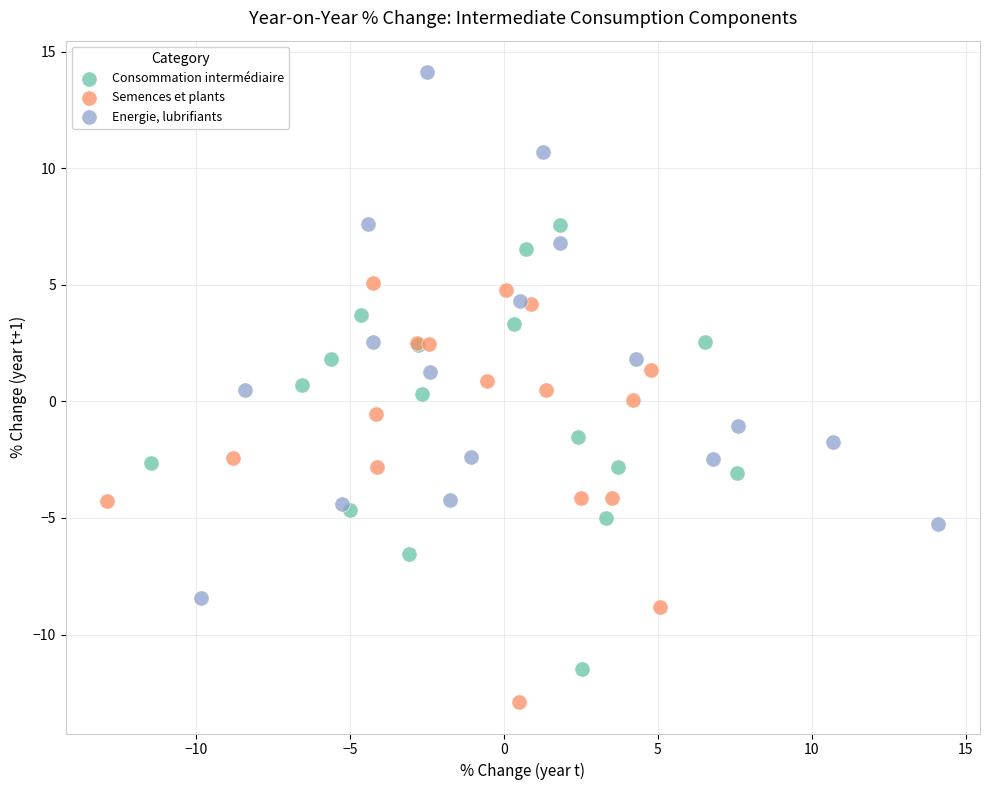

What are all the series names shown in the legend?

Consommation intermédiaire, Semences et plants, Energie, lubrifiants